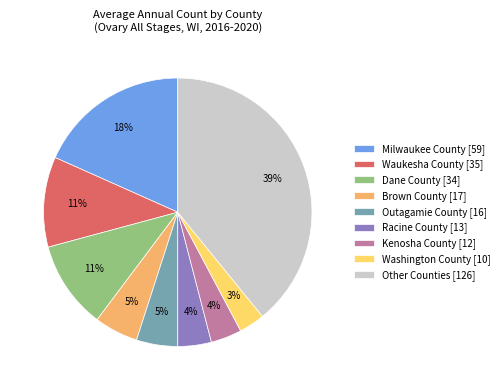

How many slices are in this pie chart?

9